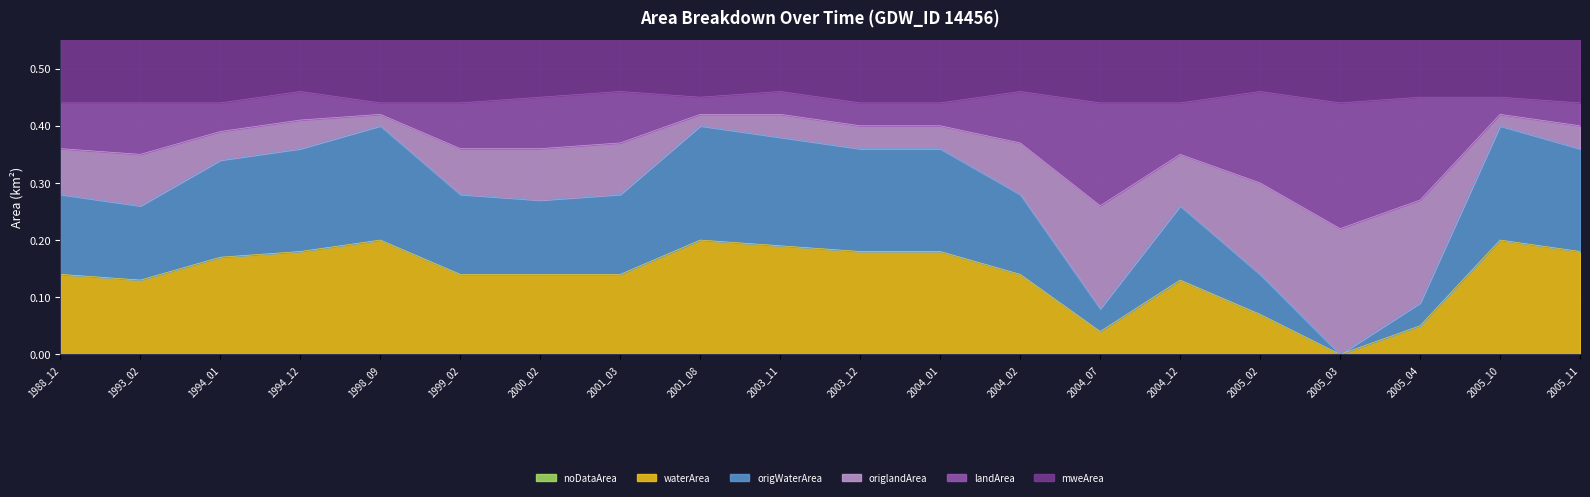

How many data points in waterArea are above 0?

19